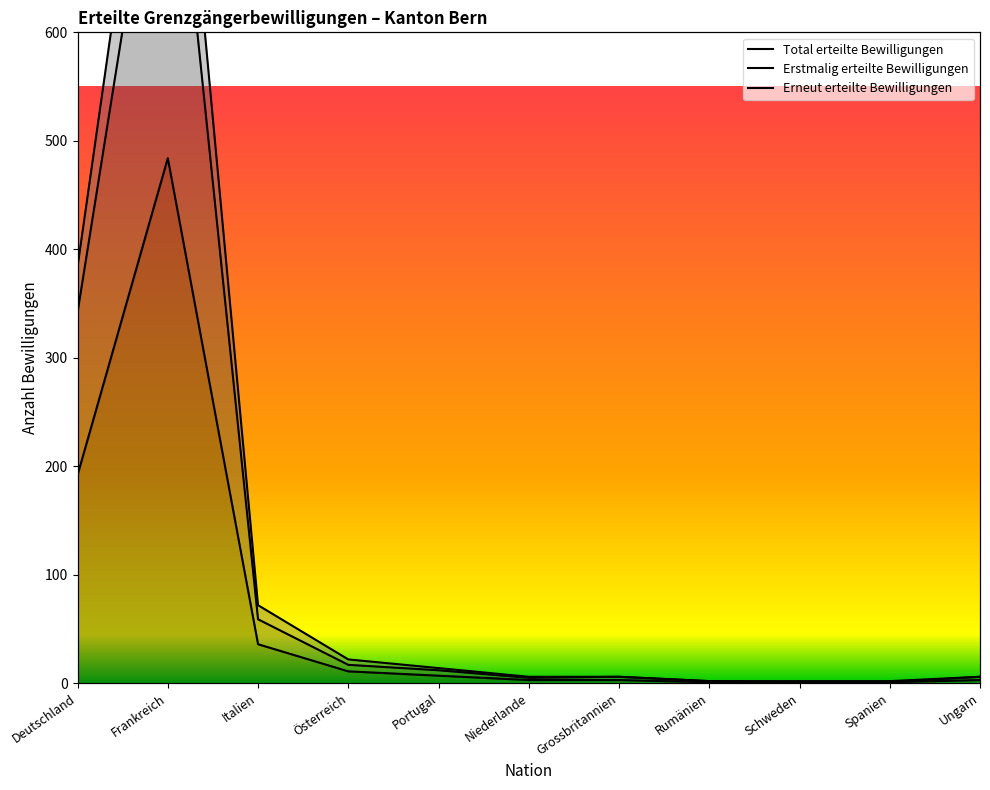

What is the average value of the Erneut erteilte Bewilligungen series?

135